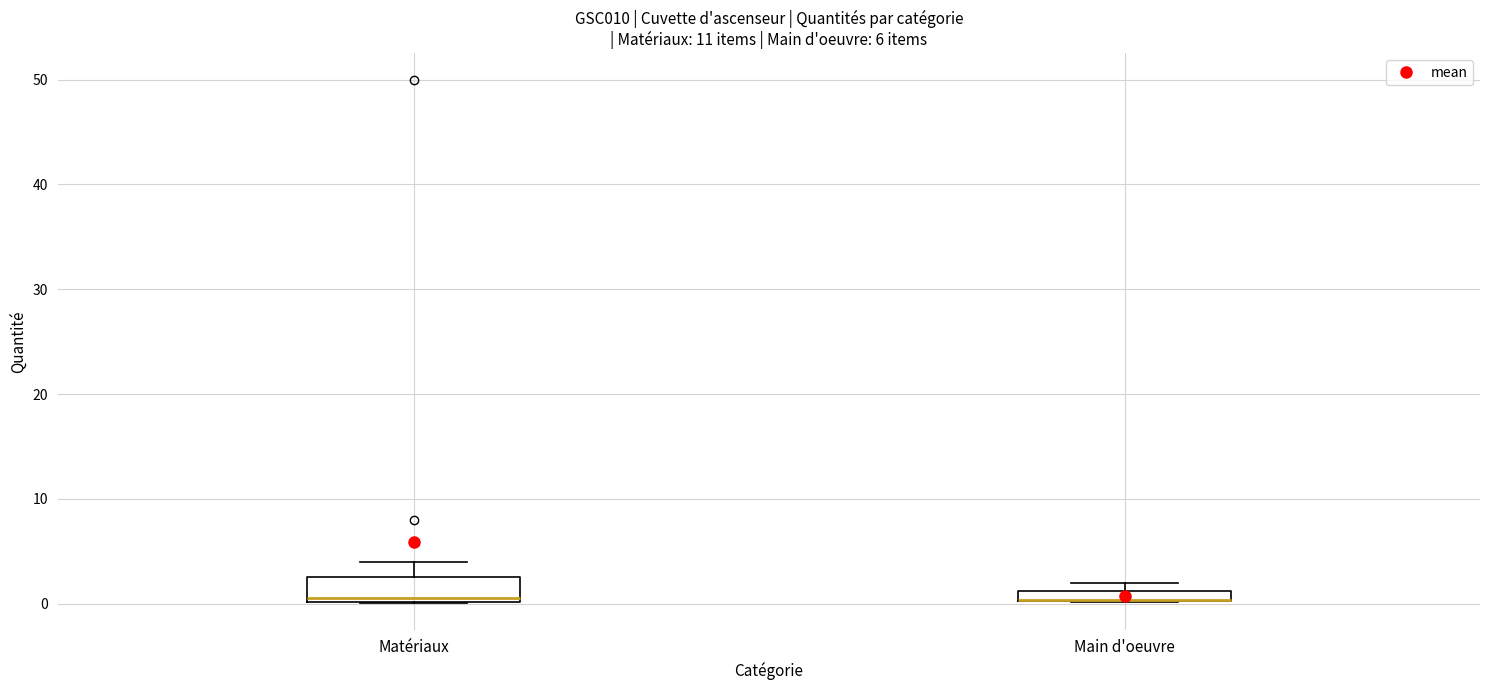

Comparing the boxes themselves (not the whiskers), which one is the tallest?

Matériaux